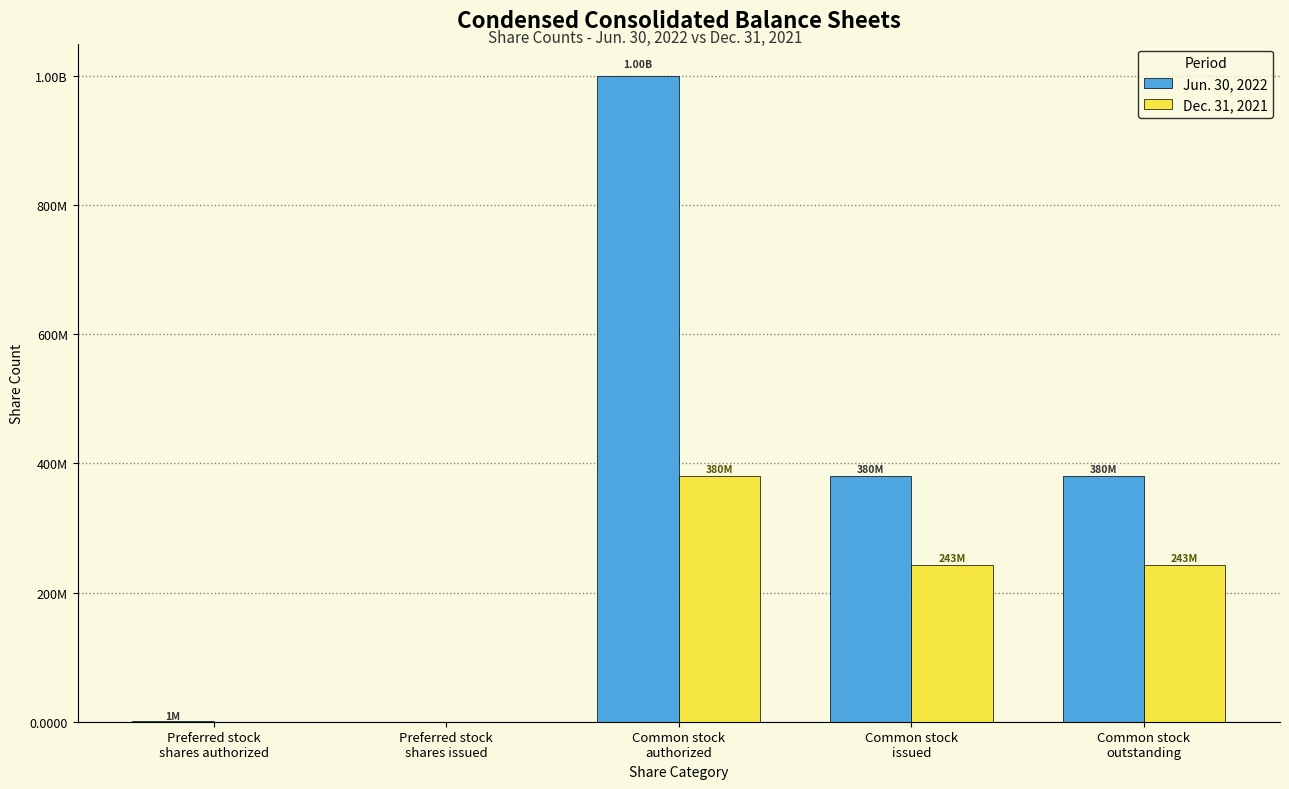

Rank the series by their average value, from highest to lowest.

Jun. 30, 2022, Dec. 31, 2021